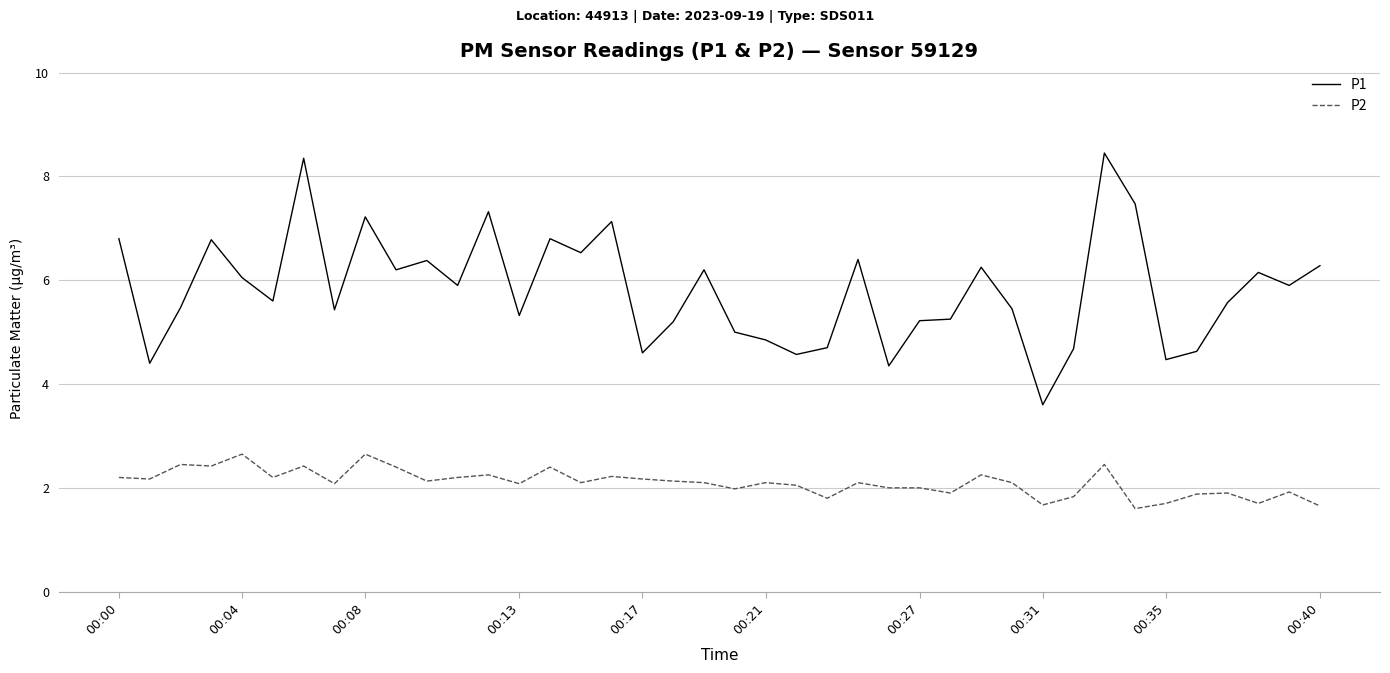

Rank the series by their maximum value, from lowest to highest.

P2, P1